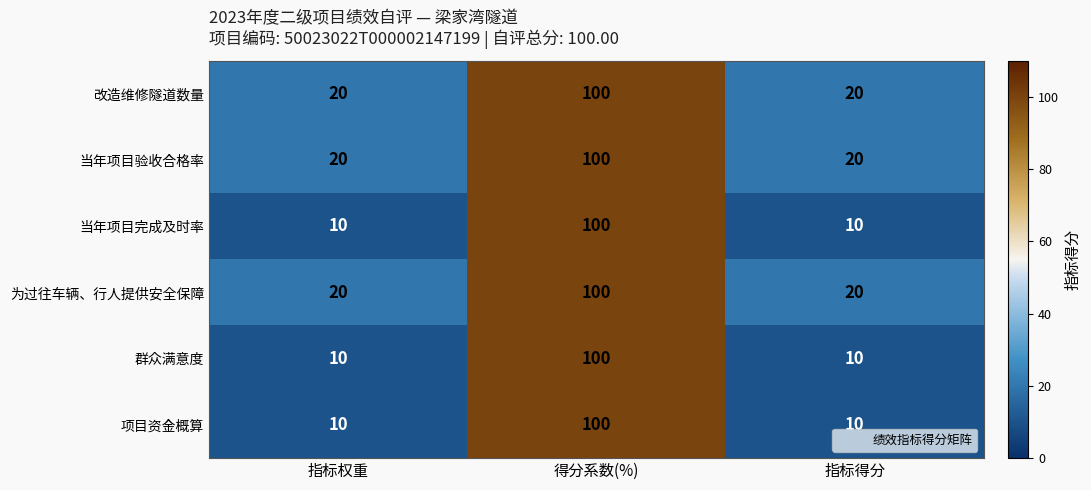

What is the difference between the highest and lowest values at 指标权重?

10